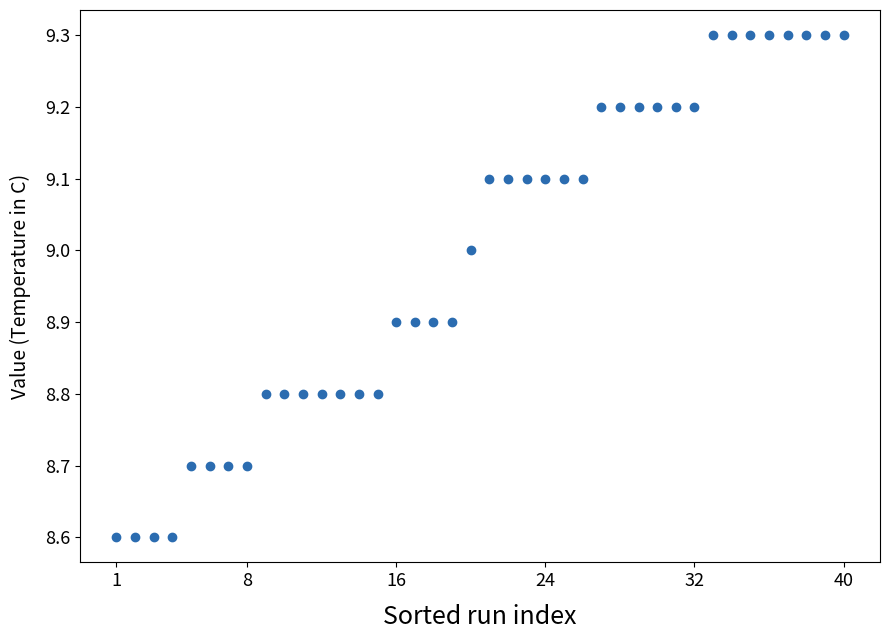

What is the range of Y values (max minus min)?

0.7